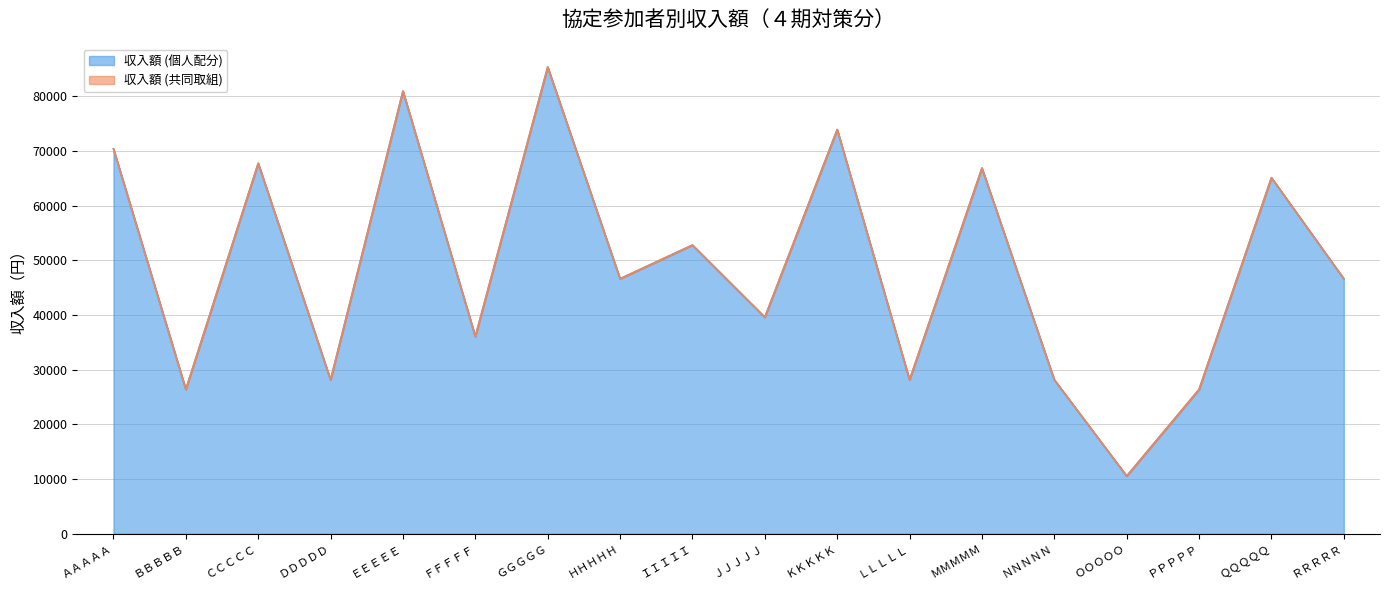

What position from the right is ＦＦＦＦＦ?

13